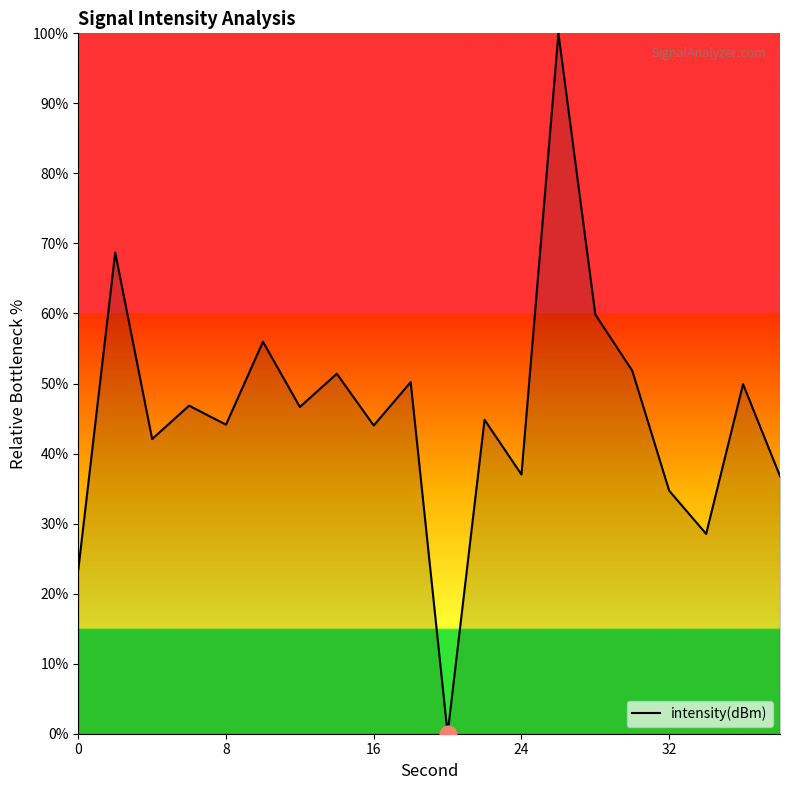

How many categories are shown in the chart?

20